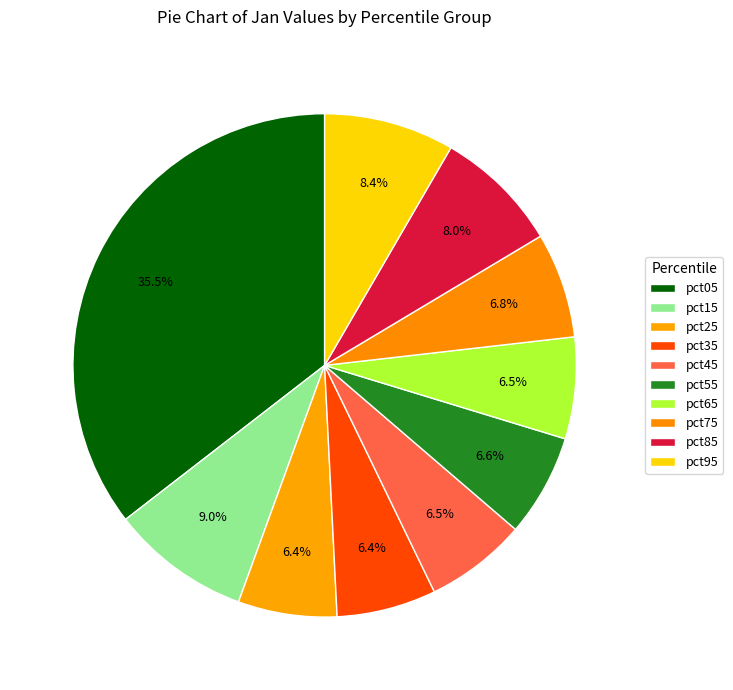

How many slices are in this pie chart?

10